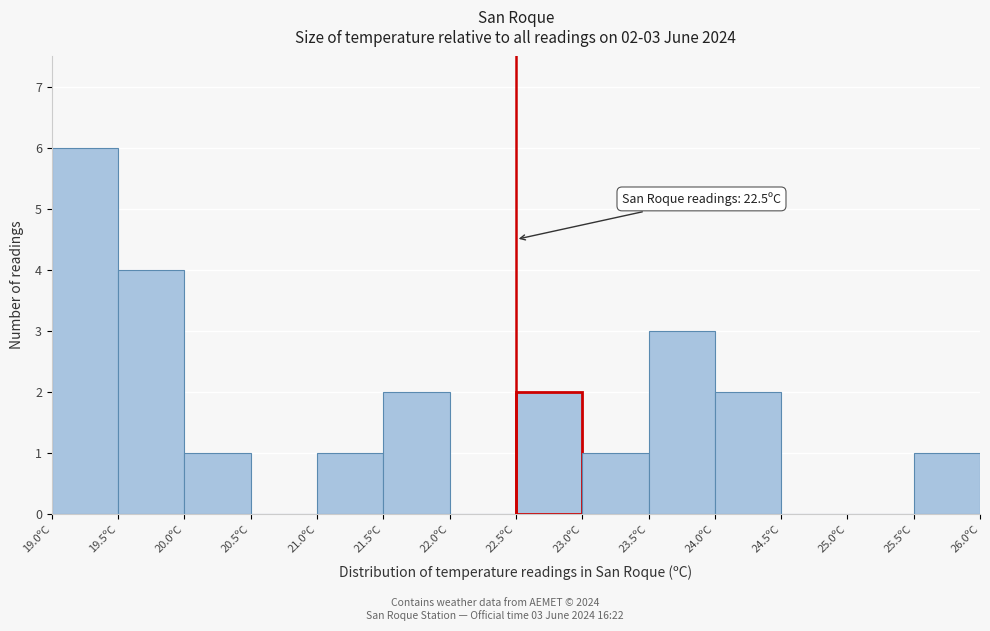

Which range on the x-axis has the tallest bar?

19.0 to 19.5